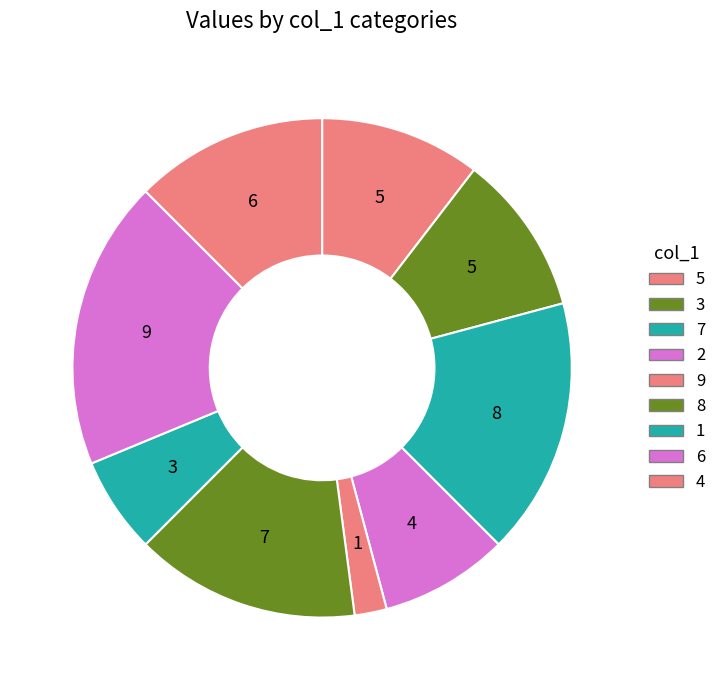

What percentage do 1 and 9 together represent?

8.3%